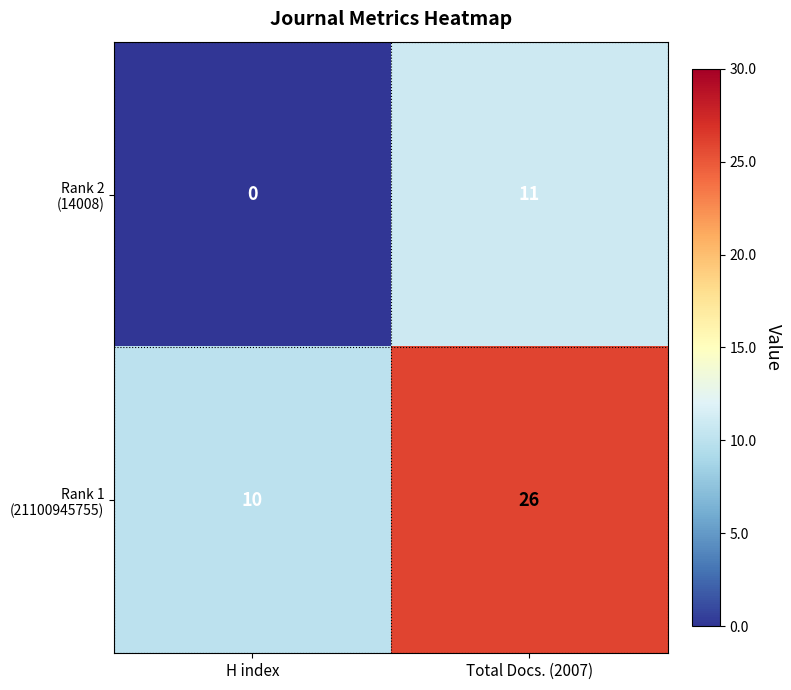

What is the total value across all series at H index?

10